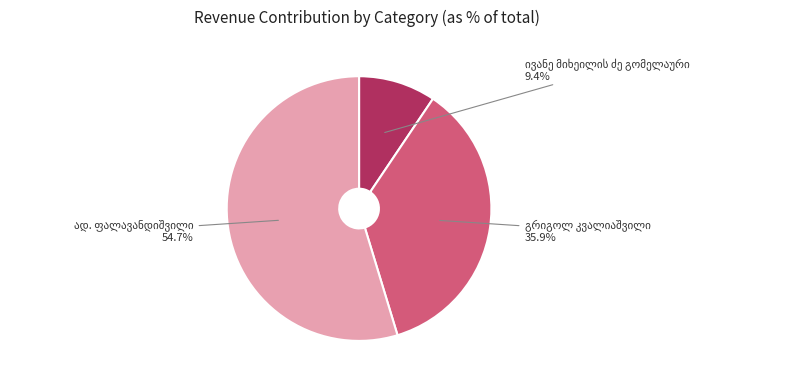

Is there any slice that represents more than half of the pie?

Yes